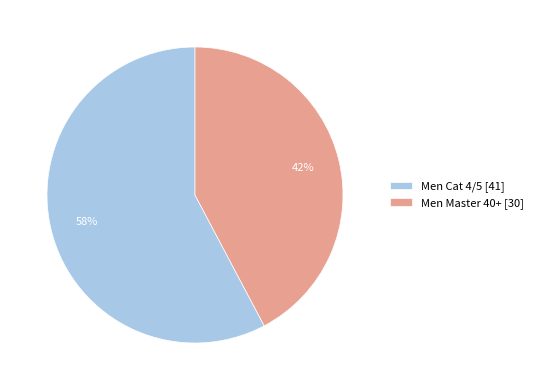

Is there any slice that represents more than half of the pie?

Yes